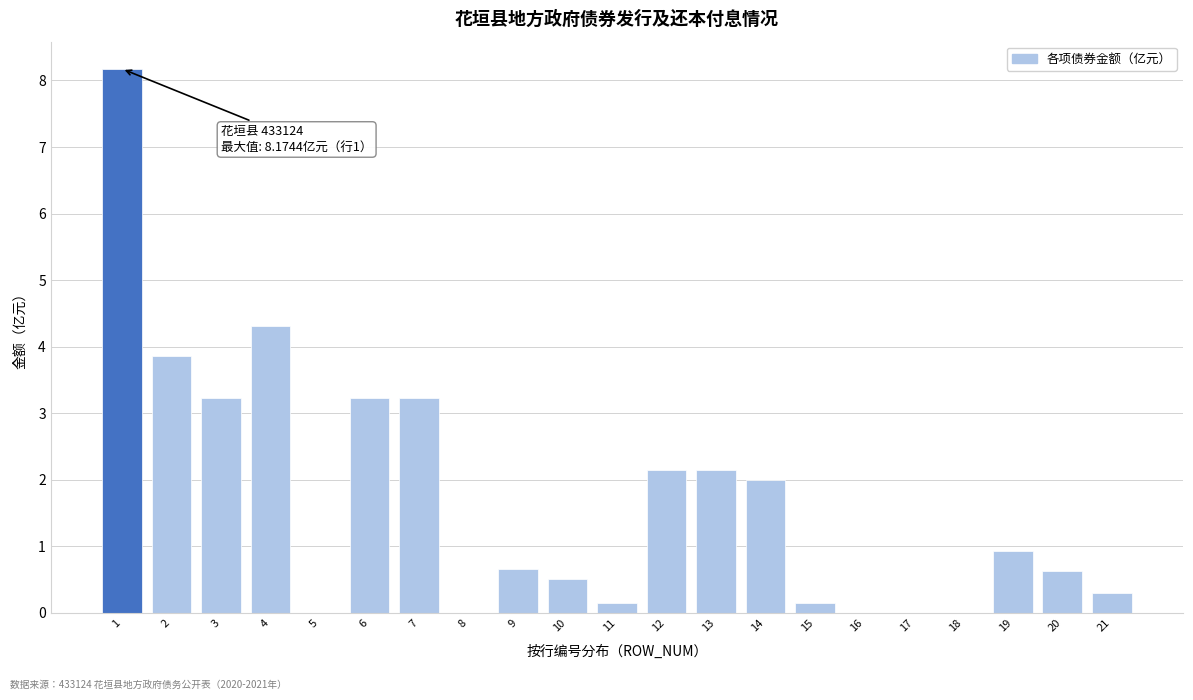

What is the maximum value shown in the chart?

8.2